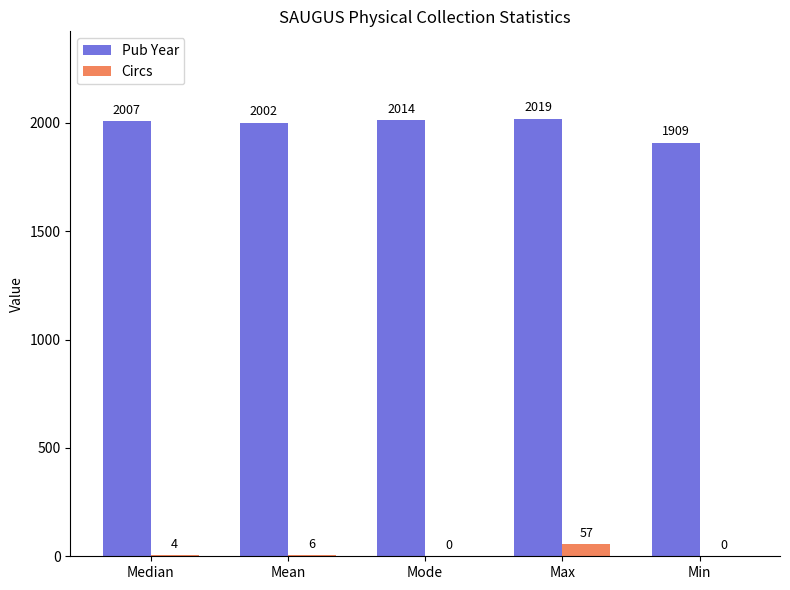

What is the sum of all Pub Year values?

9951